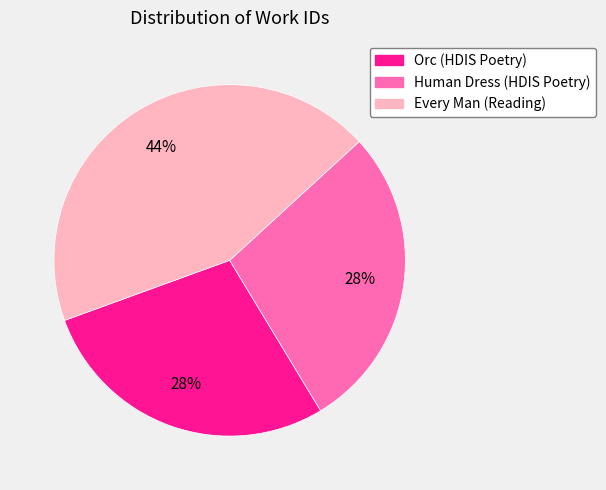

Combined, do Every Man (Reading) and Orc (HDIS Poetry) account for over 50%?

Yes